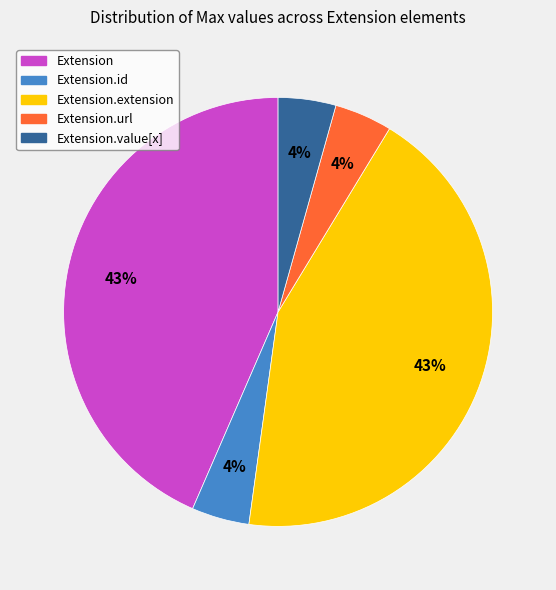

Is there any slice that represents more than half of the pie?

No